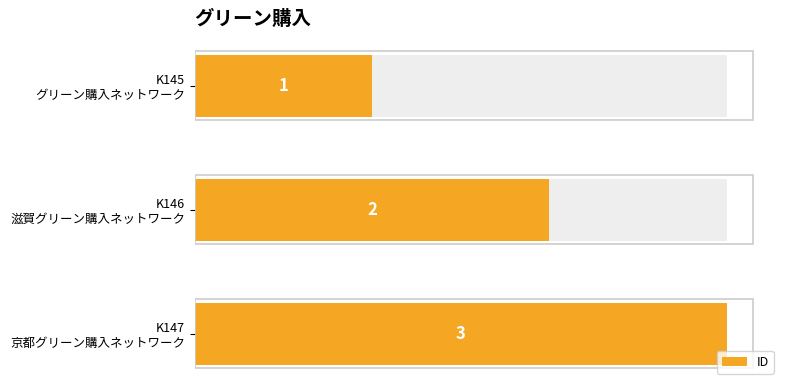

What is the difference between the second highest and minimum values?

1